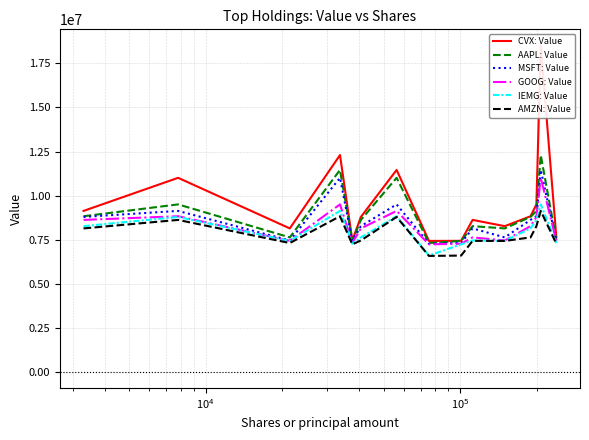

True or false: AMZN: Value and AAPL: Value cross at least once.

False